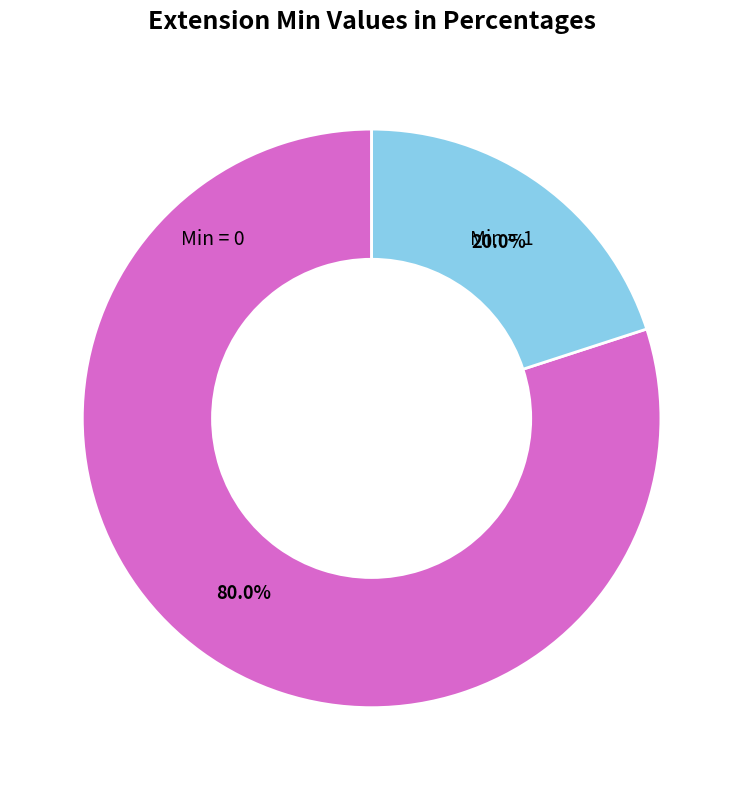

Is there a majority slice in this chart?

Yes